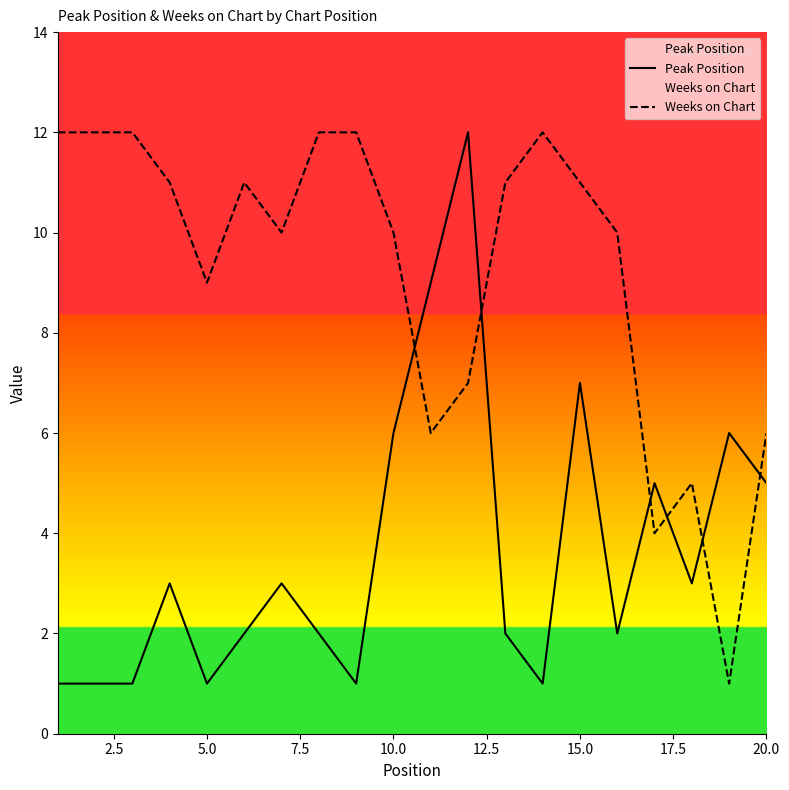

List the series in order of their peak value, lowest first.

Peak Position, Weeks on Chart